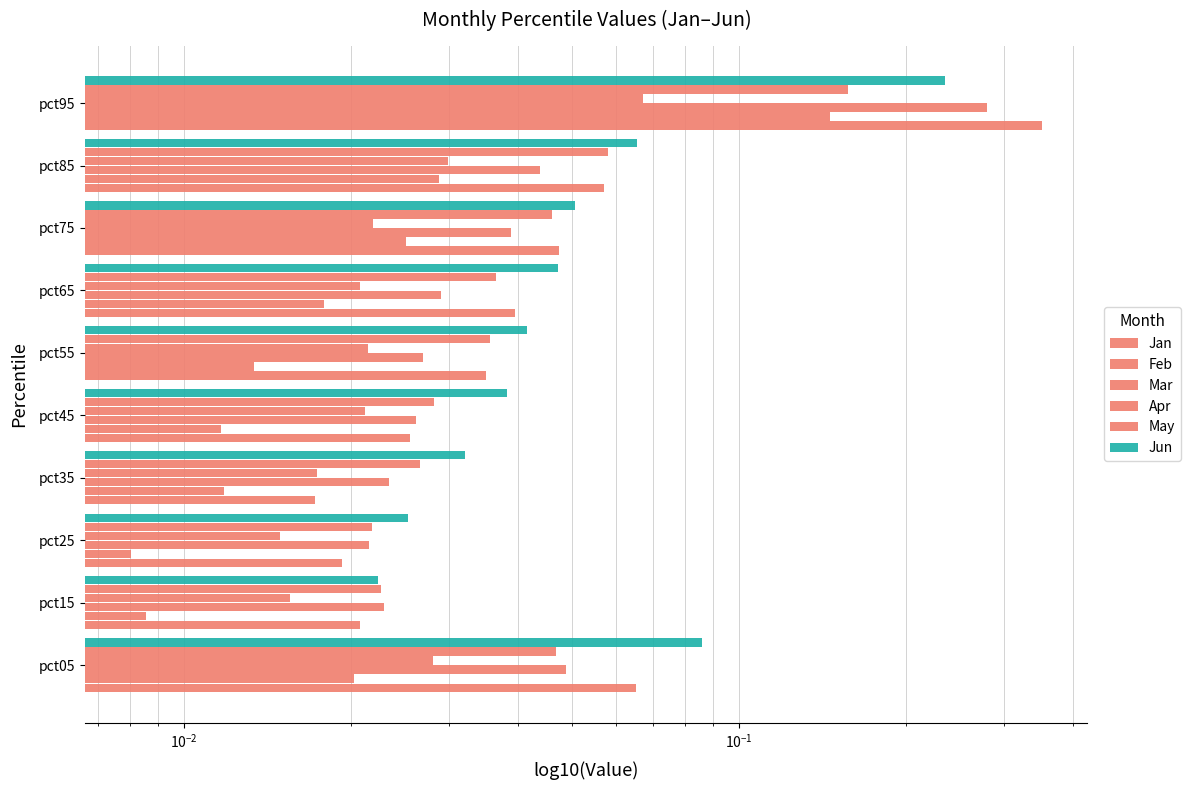

True or false: Jun has a value of 0.0 at pct25.

False